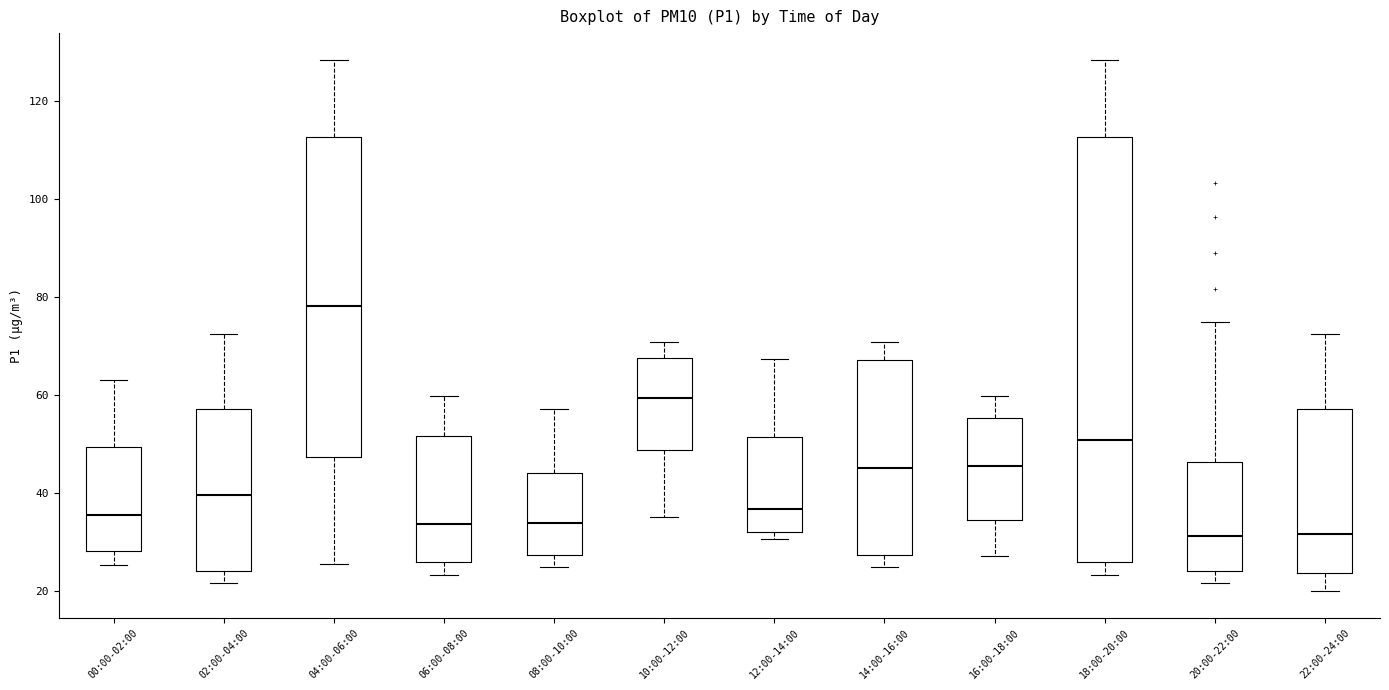

Reading left to right, transcribe this box plot: for each box, give where its median line is, the range the box spans, and where its two whiskers end, as read against the y-axis. The values are not printed on the chart, so give them approximately, as read against the axis.

00:00-02:00: median 36, box 28 to 50, whiskers 26 to 64
02:00-04:00: median 40, box 24 to 58, whiskers 22 to 72
04:00-06:00: median 78, box 48 to 112, whiskers 26 to 128
06:00-08:00: median 34, box 26 to 52, whiskers 24 to 60
08:00-10:00: median 34, box 28 to 44, whiskers 24 to 58
10:00-12:00: median 60, box 48 to 68, whiskers 36 to 70
12:00-14:00: median 36, box 32 to 52, whiskers 30 to 68
14:00-16:00: median 46, box 28 to 68, whiskers 24 to 70
16:00-18:00: median 46, box 34 to 56, whiskers 28 to 60
18:00-20:00: median 50, box 26 to 112, whiskers 24 to 128
20:00-22:00: median 32, box 24 to 46, whiskers 22 to 74
22:00-24:00: median 32, box 24 to 58, whiskers 20 to 72